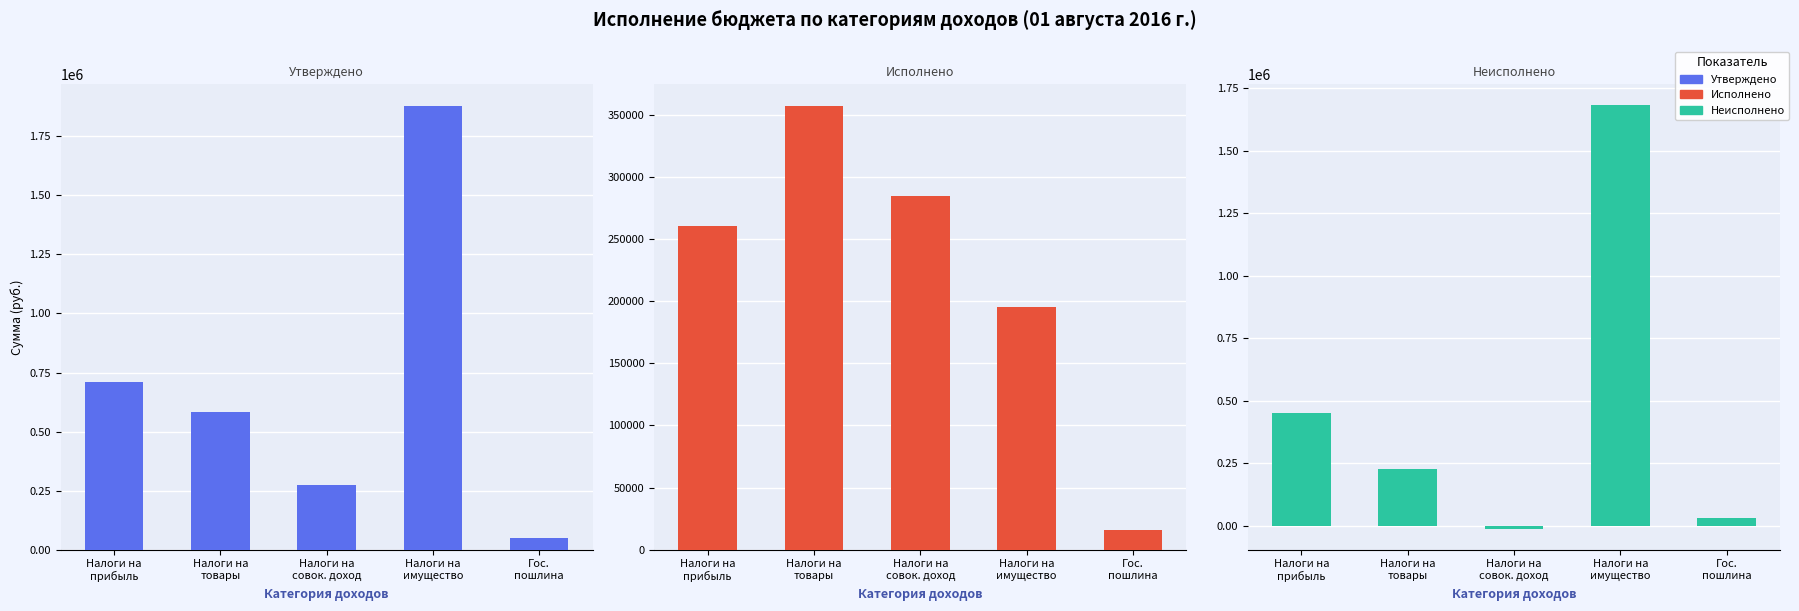

Which series changed the most between Налоги на
прибыль and Налоги на
товары?

Неисполнено